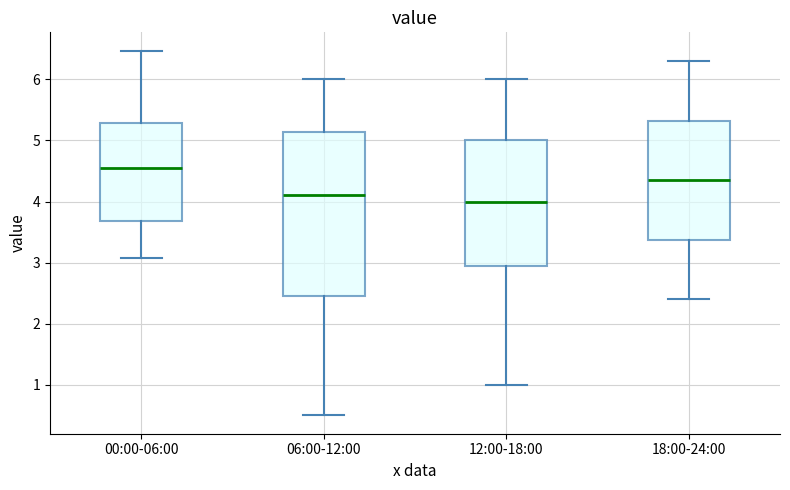

Where does the upper whisker of the box for 00:00-06:00 end on the y-axis? The values are not printed on the chart, so give them approximately, as read against the axis.

6.5